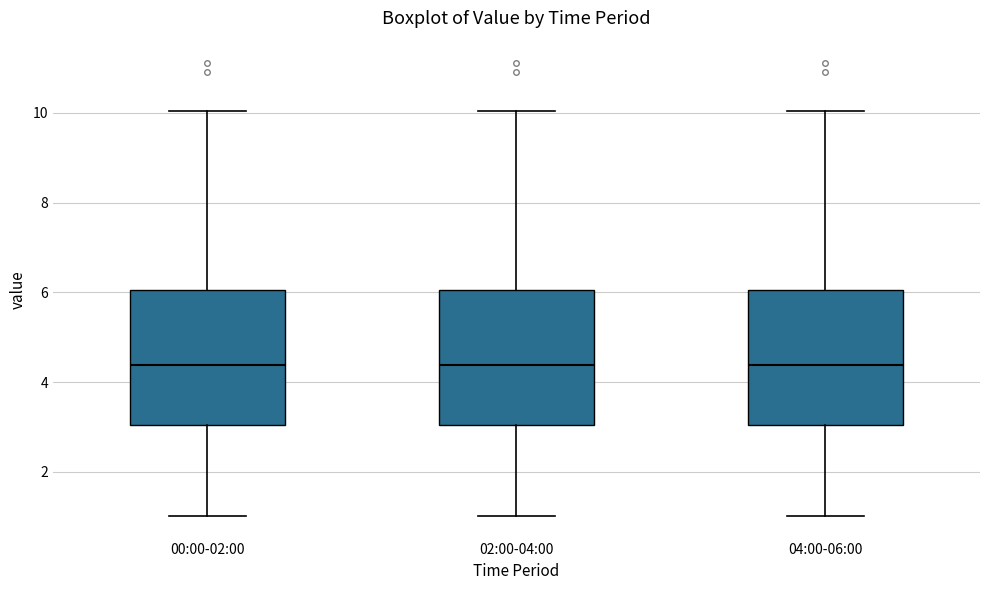

Reading left to right, transcribe this box plot: for each box, give where its median line is, the range the box spans, and where its two whiskers end, as read against the y-axis. The values are not printed on the chart, so give them approximately, as read against the axis.

00:00-02:00: median 4.4, box 3.0 to 6.0, whiskers 1.0 to 10.0
02:00-04:00: median 4.4, box 3.0 to 6.0, whiskers 1.0 to 10.0
04:00-06:00: median 4.4, box 3.0 to 6.0, whiskers 1.0 to 10.0